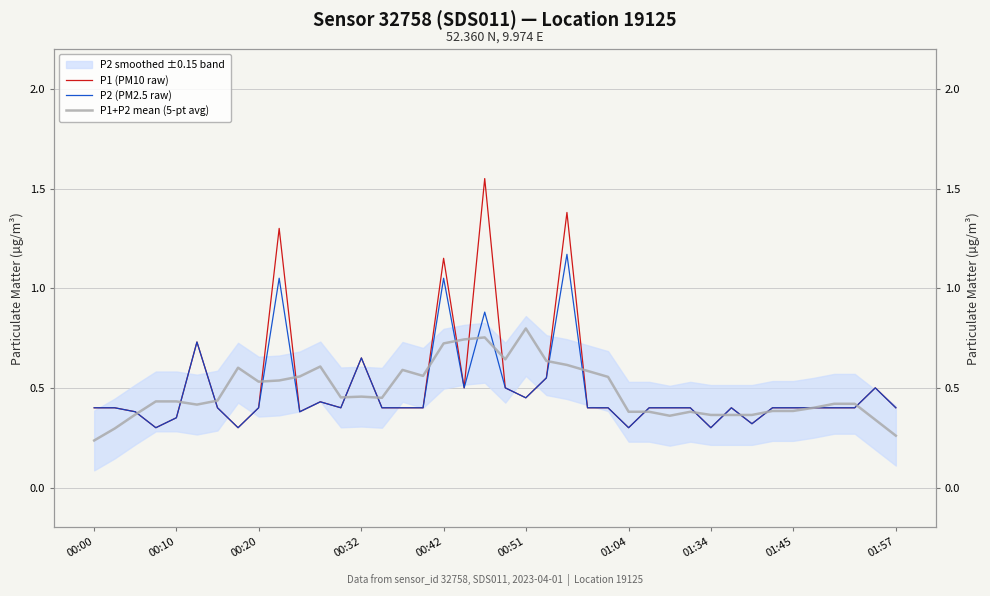

Does the chart display data point markers on the line(s)?

No